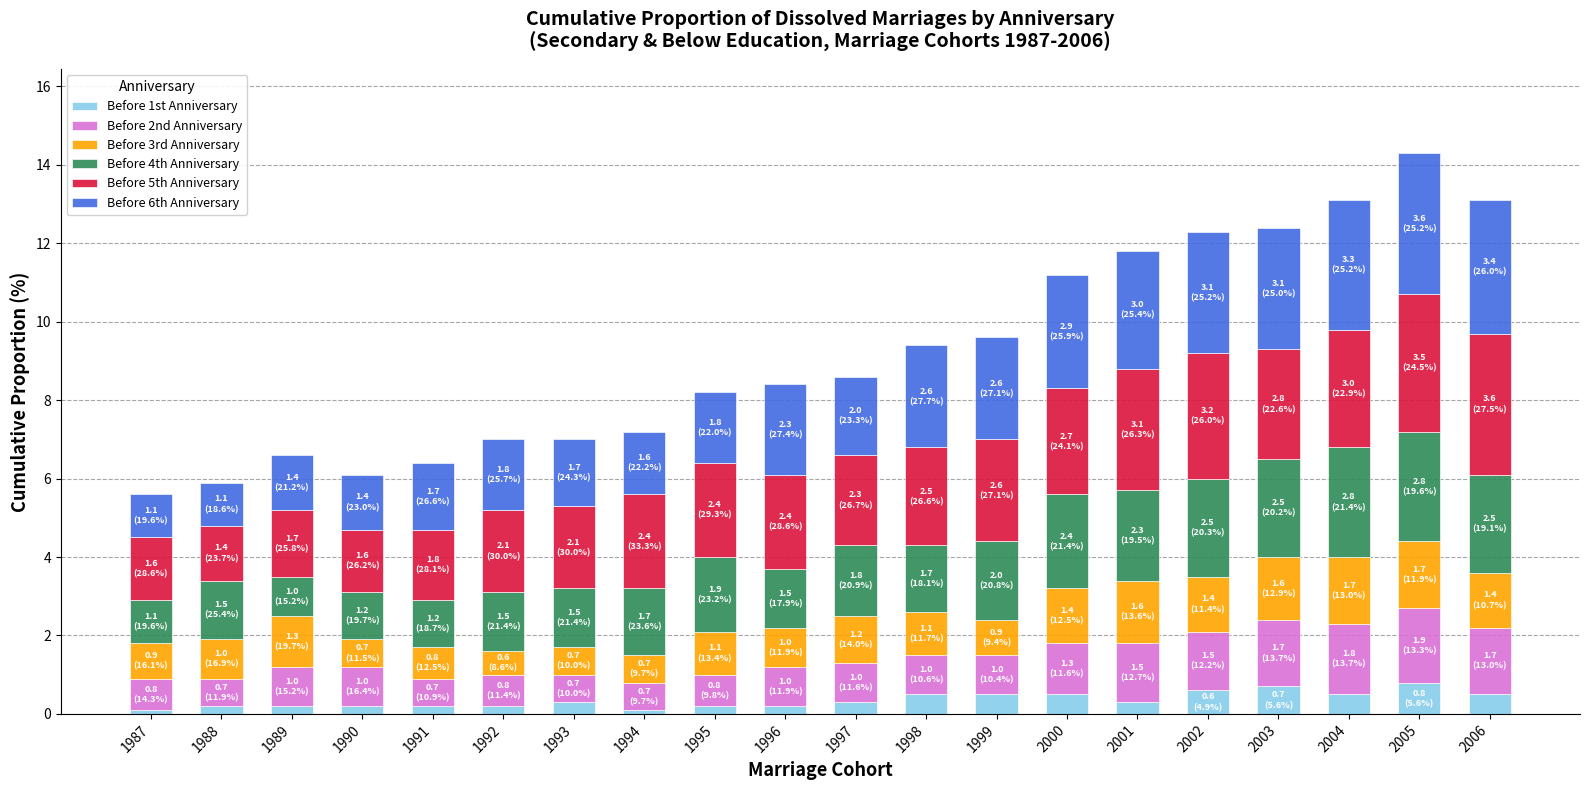

The Before 1st Anniversary series shows 0.5 at 2004. True or false?

True